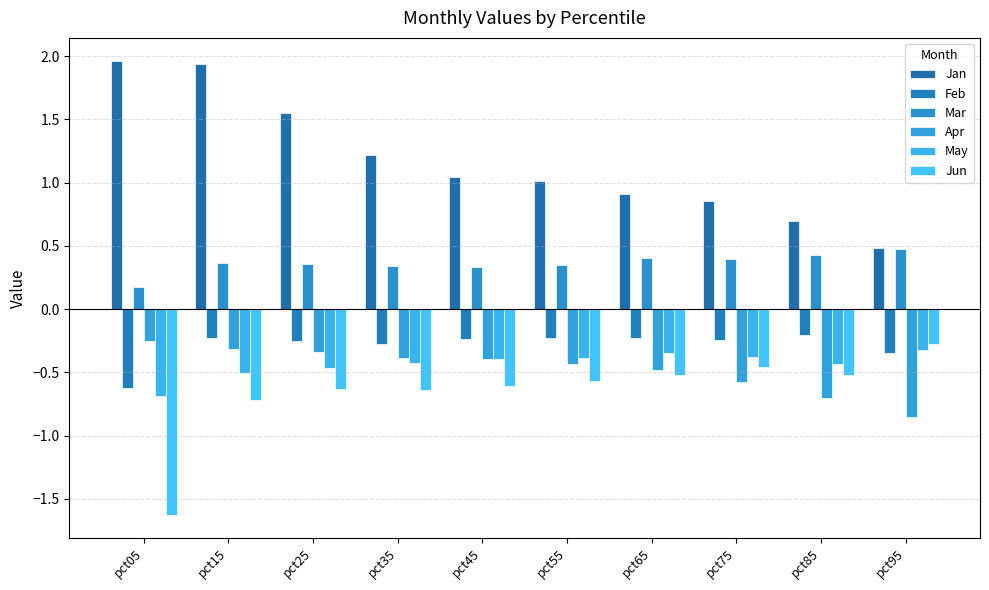

What is the sum of the Jan values at pct85 and pct55?

1.7